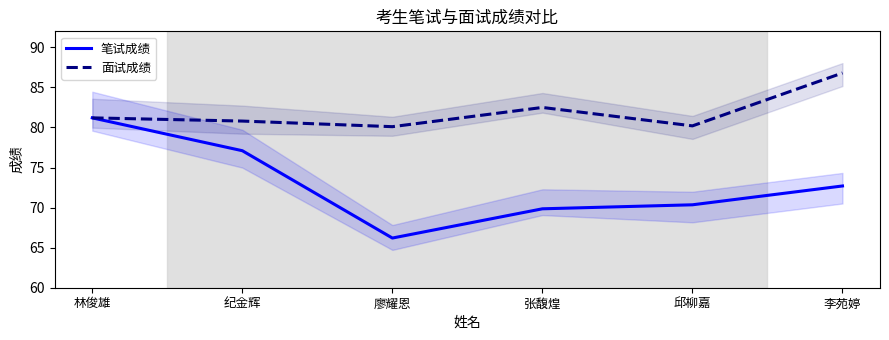

What value does the 笔试成绩 series have at 邱柳嘉?

70.3